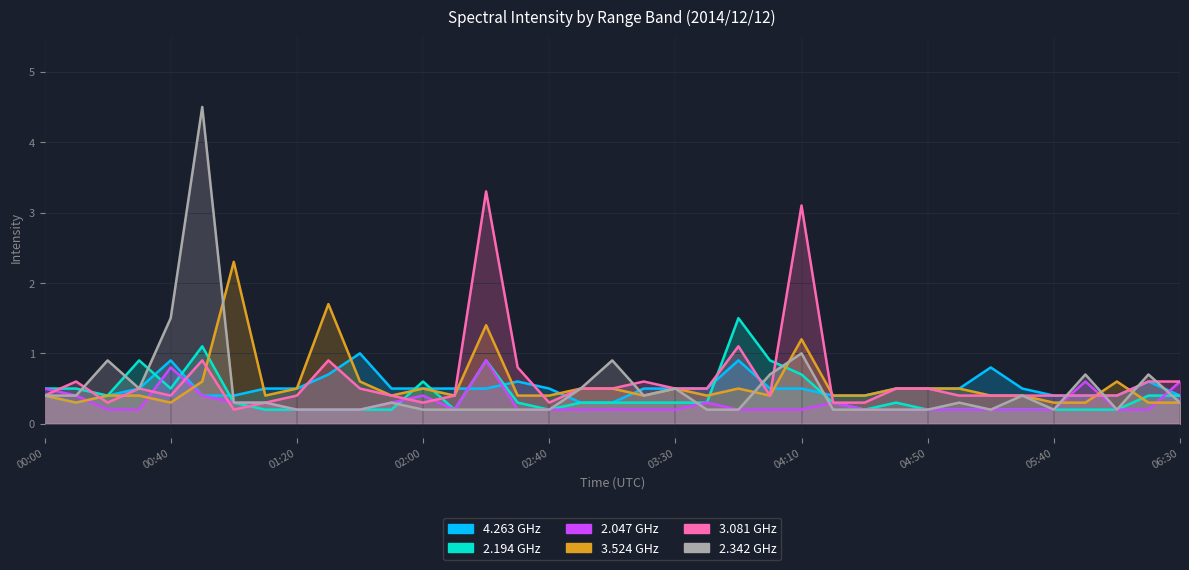

Which series has the largest total across all categories?

3.081